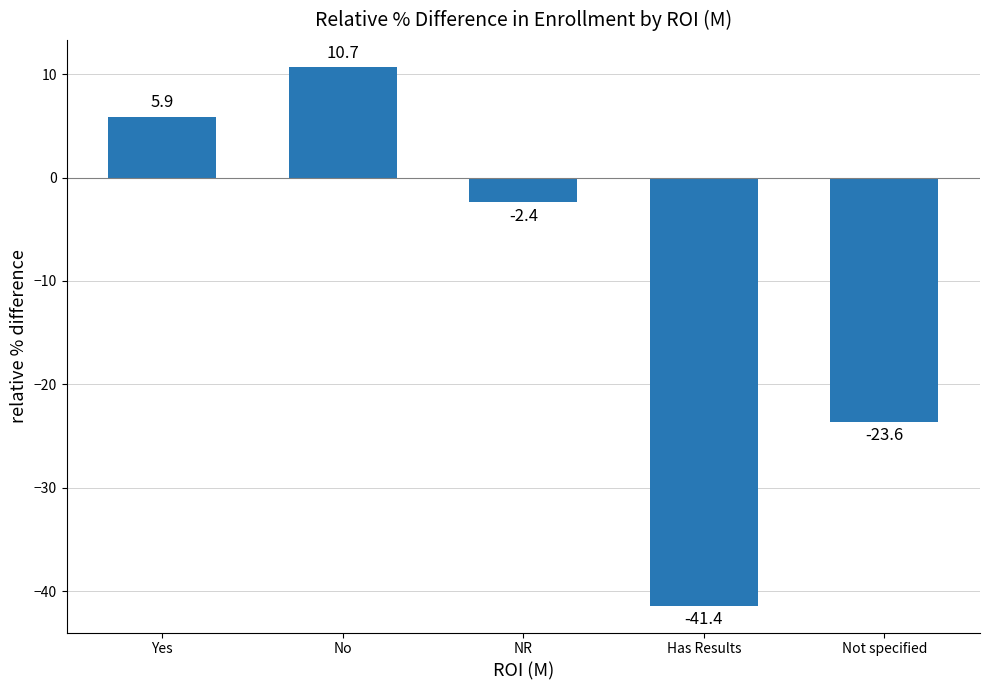

What is the label of the 5th bar from the left?

Not specified